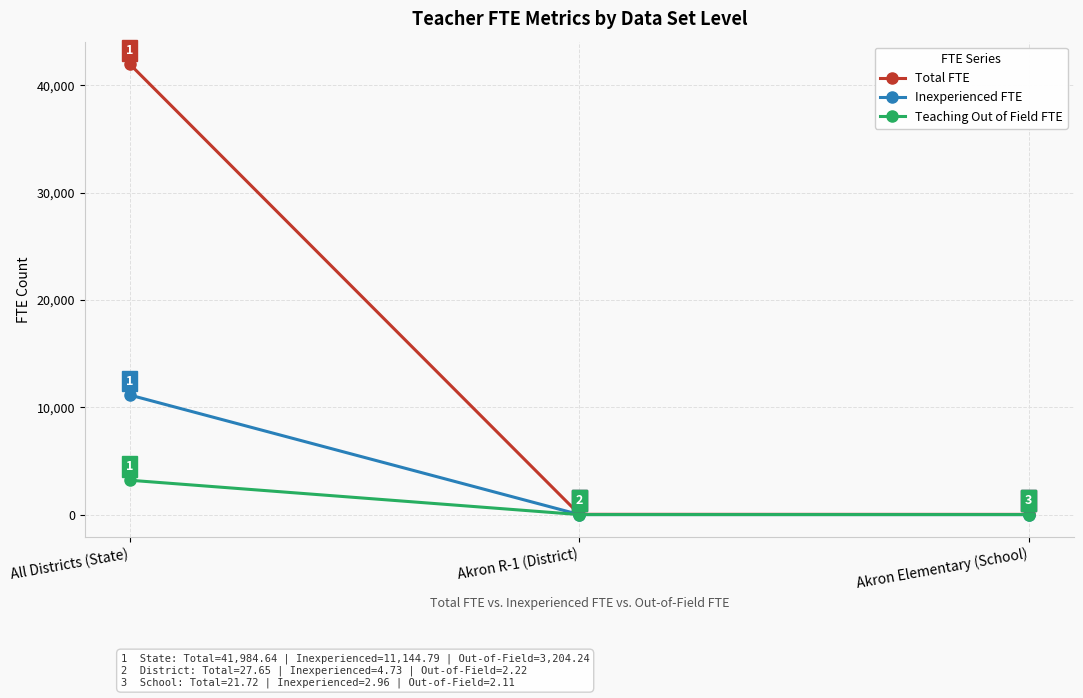

List the series in order of their peak value, highest first.

Total FTE, Inexperienced FTE, Teaching Out of Field FTE